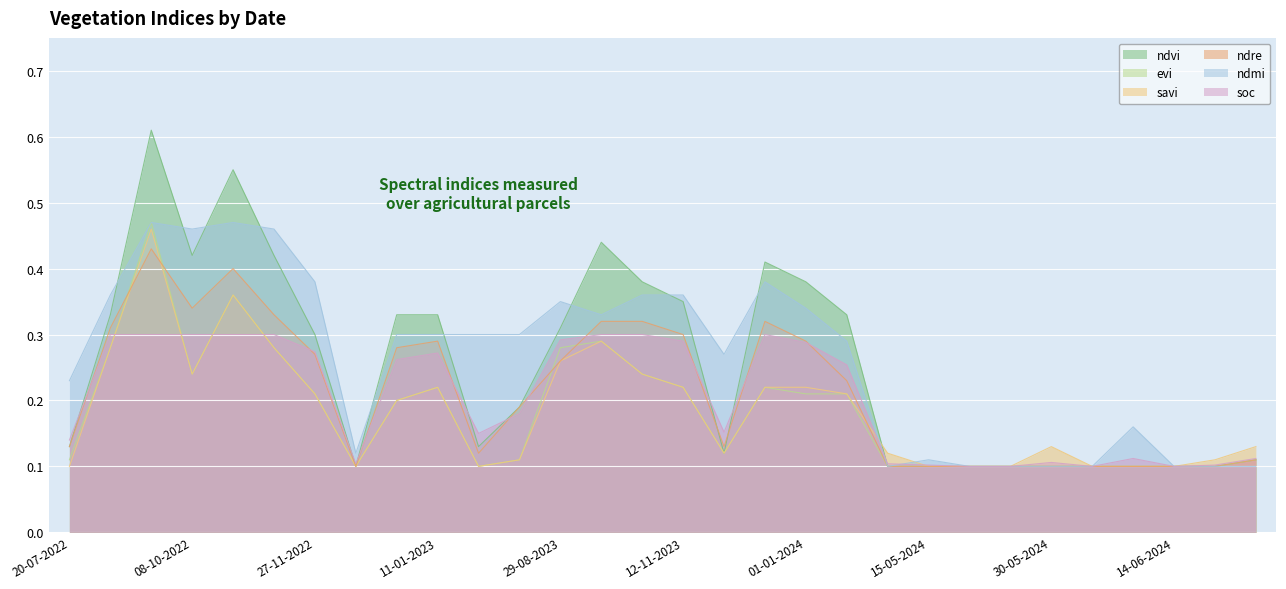

In ndvi, how many points are higher than both neighbors (excluding endpoints)?

4